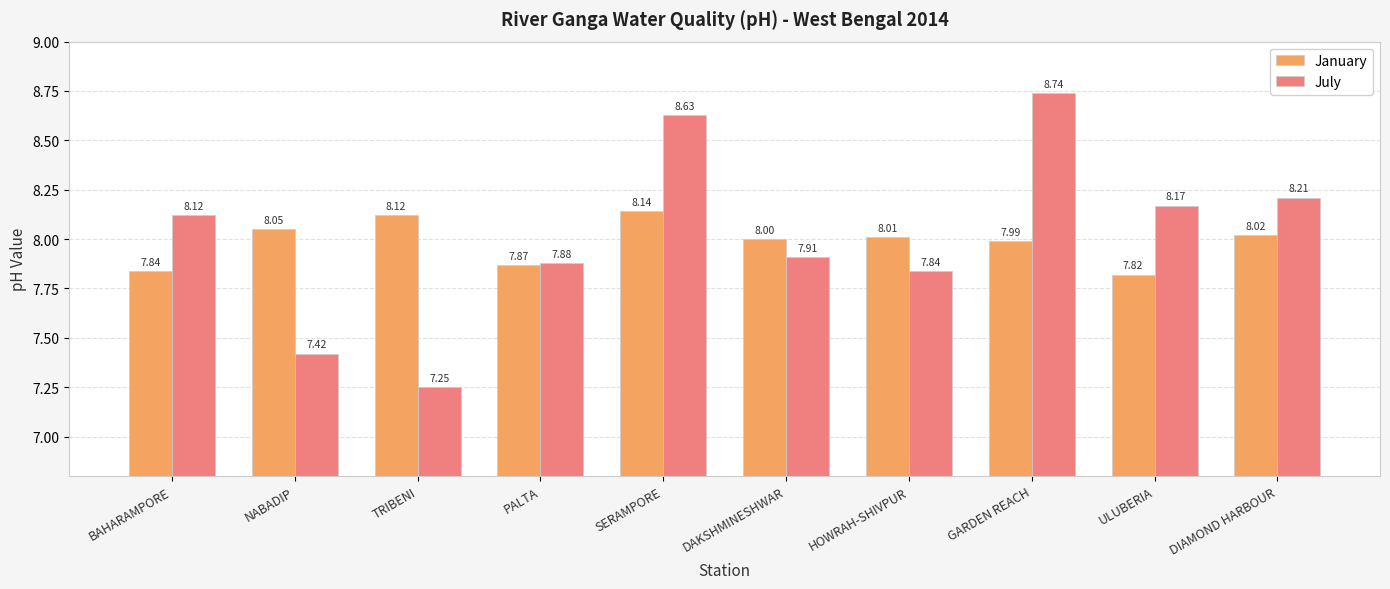

What is the label of the 3rd bar from the right?

GARDEN REACH